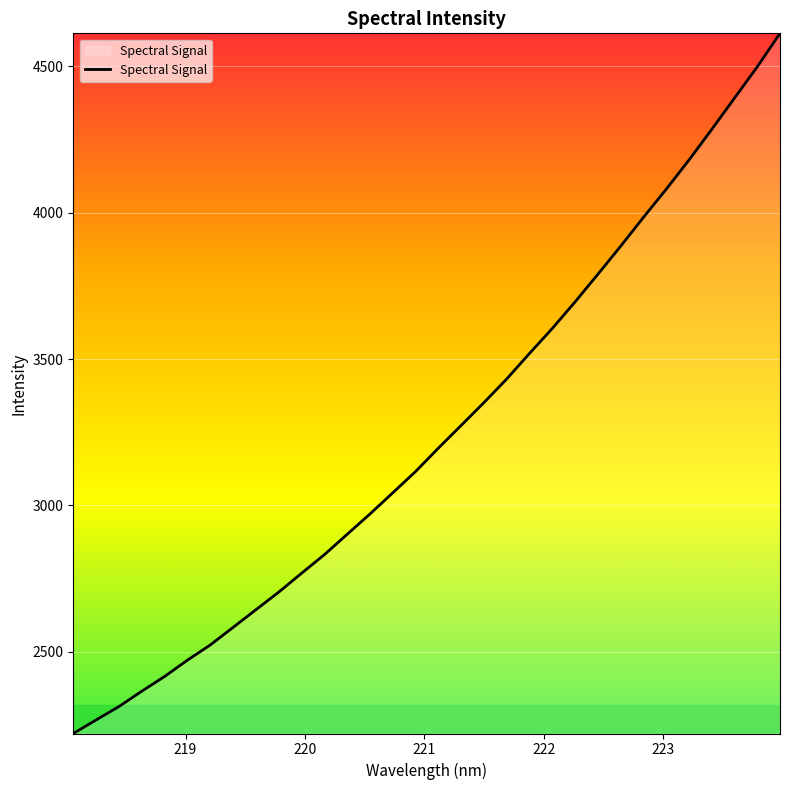

What is the smallest value displayed?

2220.8